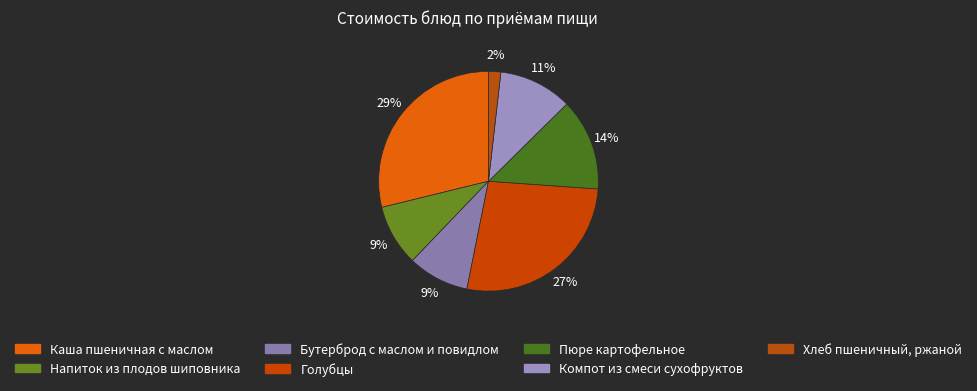

Which slice is the smallest?

Хлеб пшеничный, ржаной